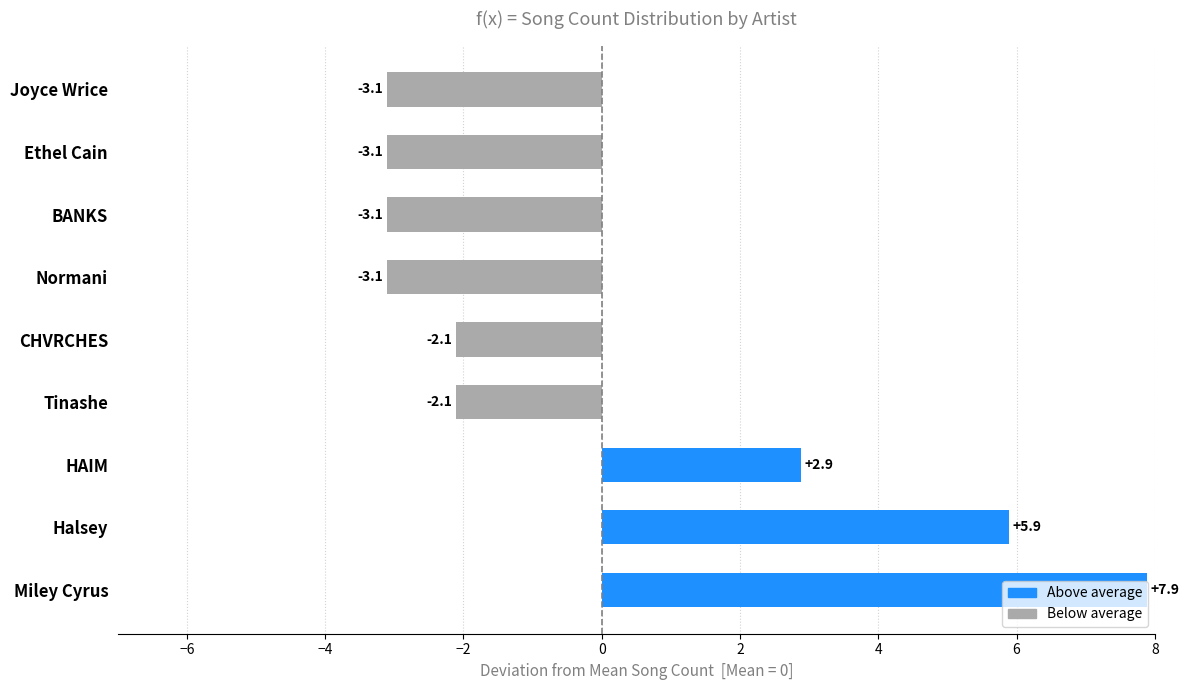

What is the maximum value shown in the chart?

7.9